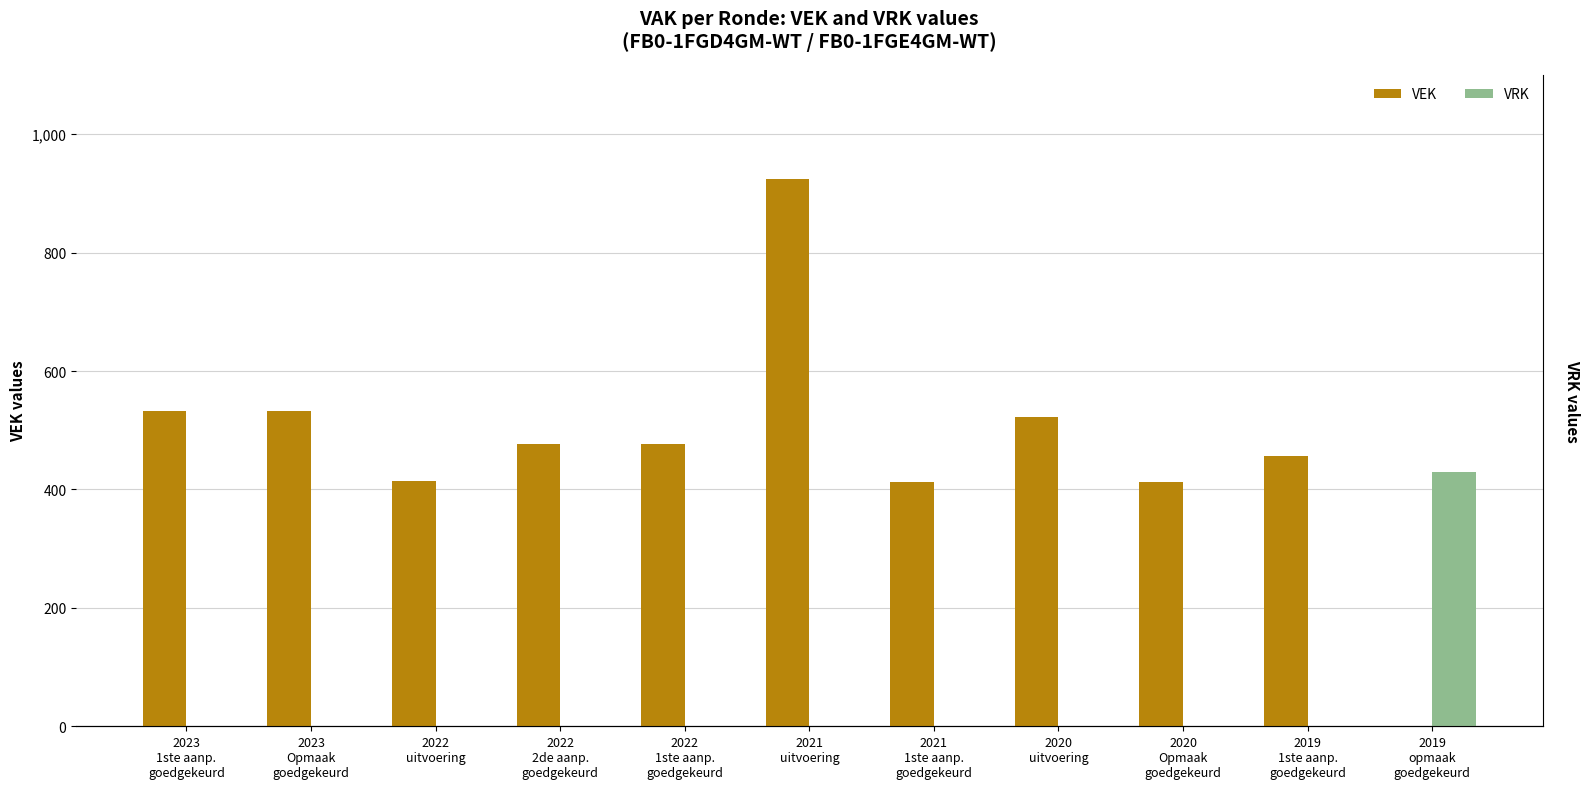

Rank the series at 2019
1ste aanp.
goedgekeurd from lowest to highest value.

VRK, VEK